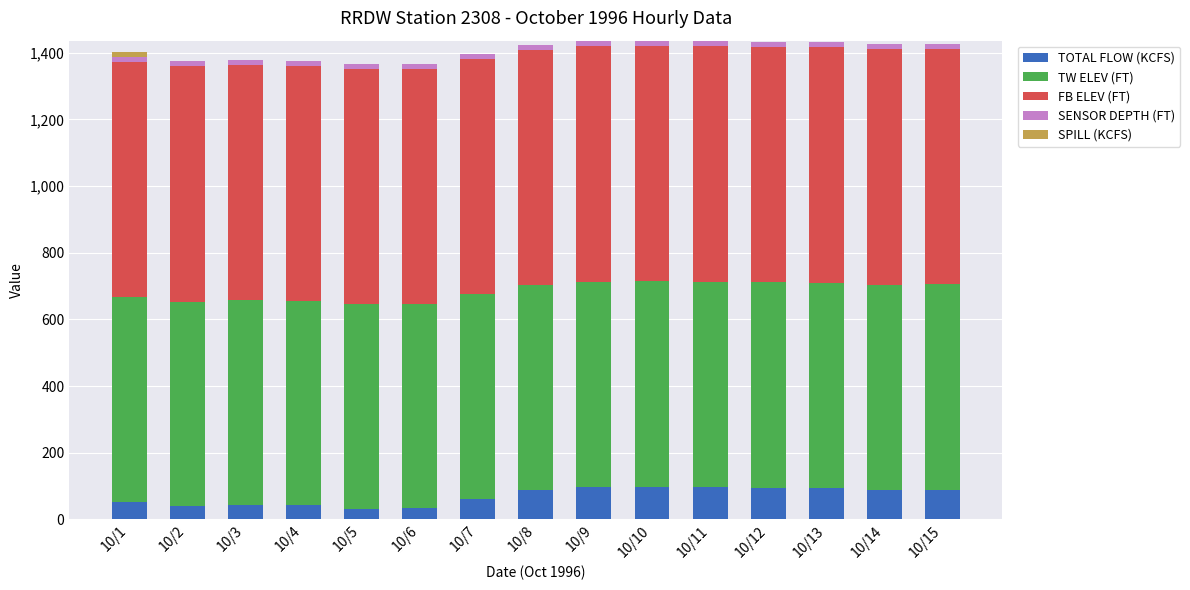

What is the maximum value for TOTAL FLOW (KCFS)?

98.4